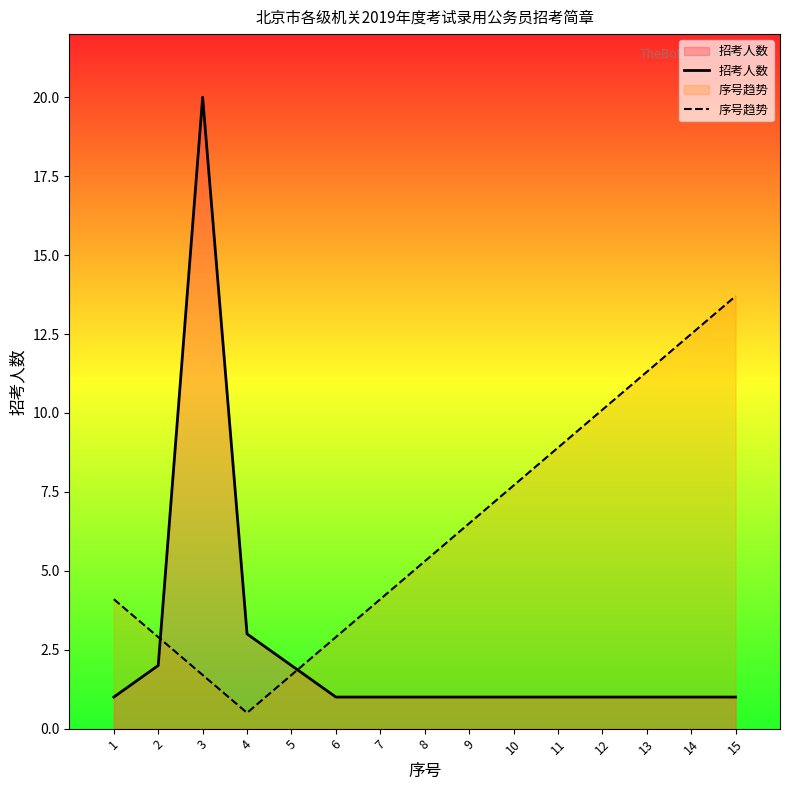

At which category does the chart reach its peak across all series?

3